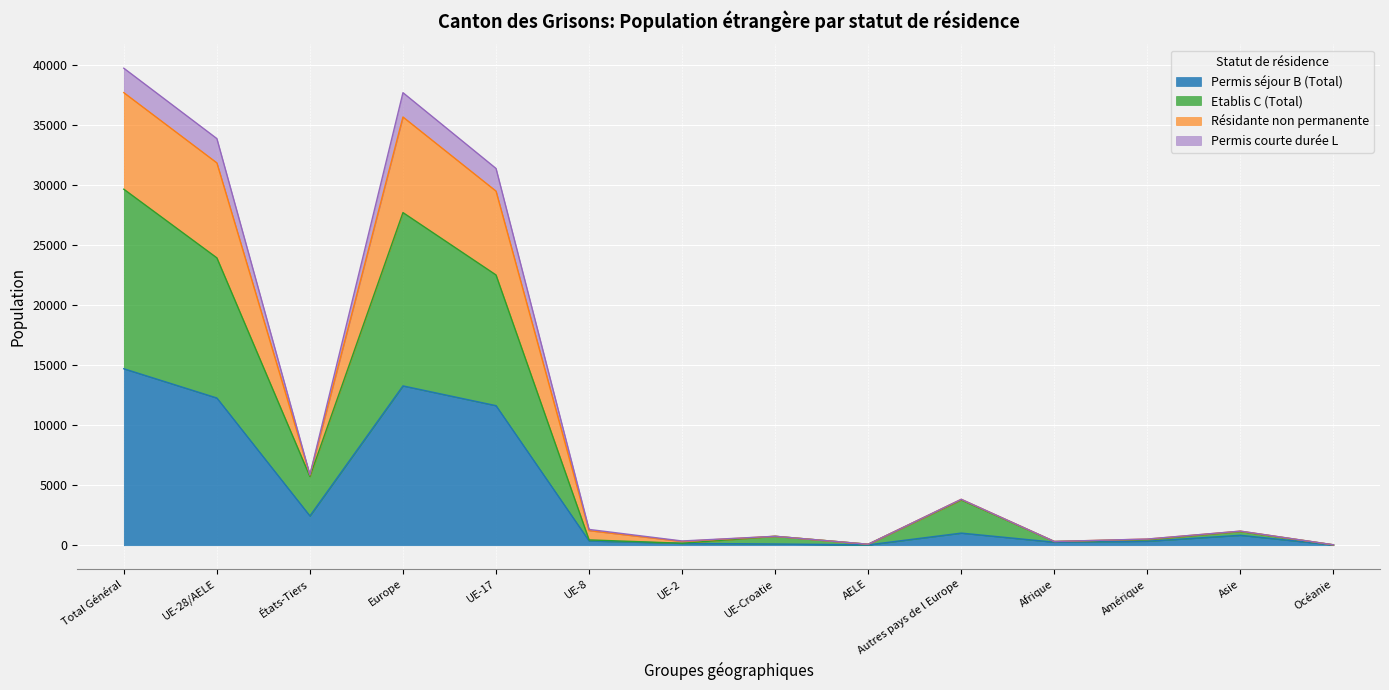

At which category is the sum across all series the highest?

Total Général